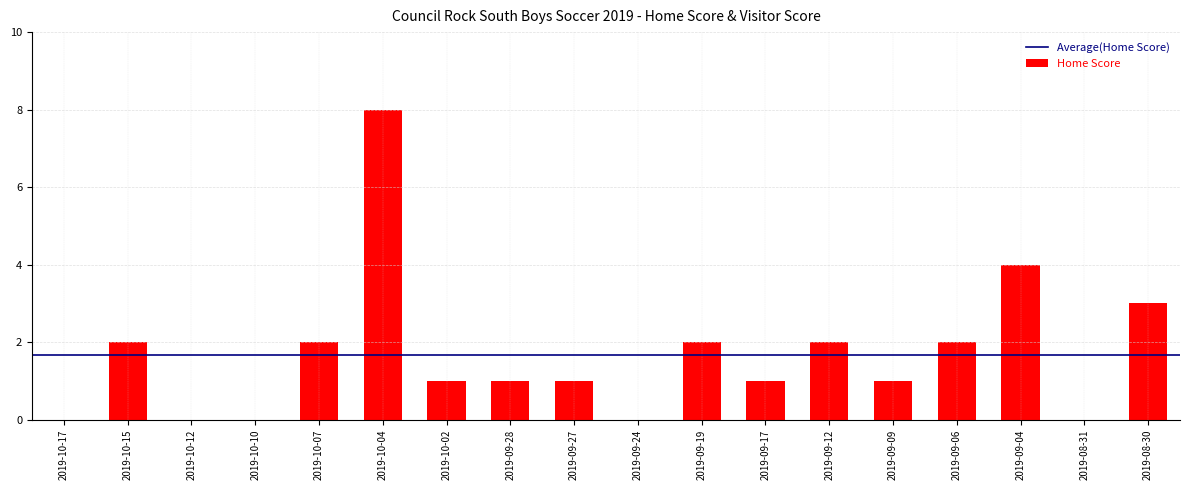

What is the greatest value displayed?

8